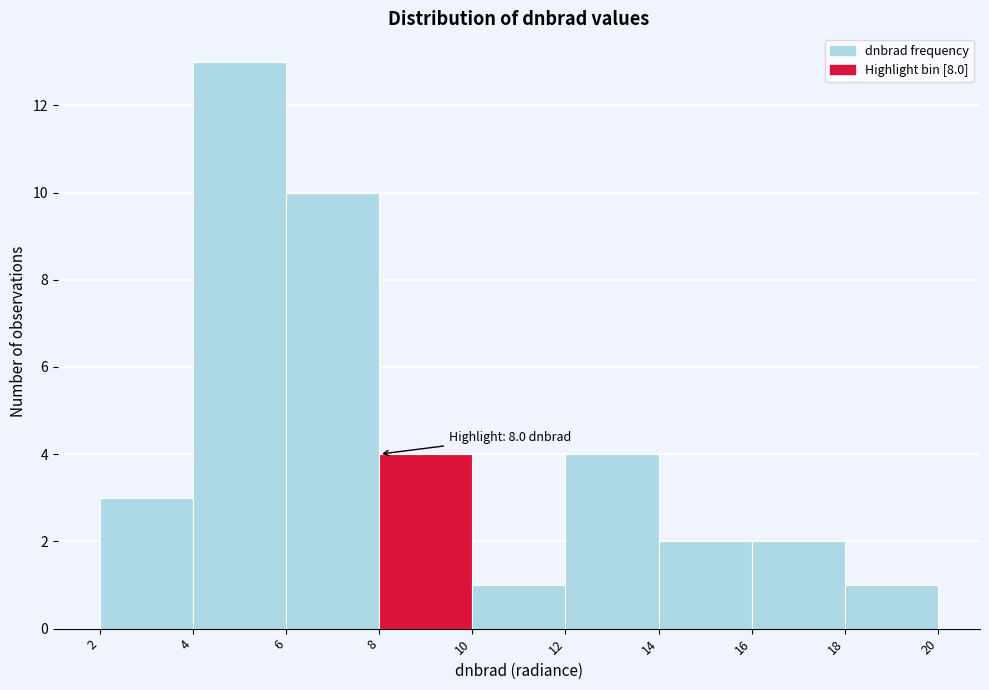

Which range on the x-axis has the tallest bar?

4 to 6